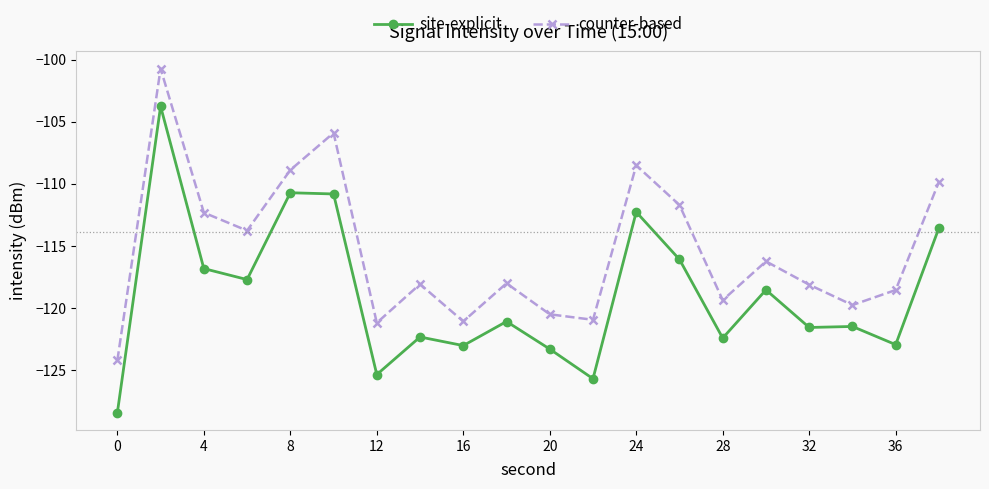

Rank the series by their maximum value, from lowest to highest.

site-explicit, counter-based